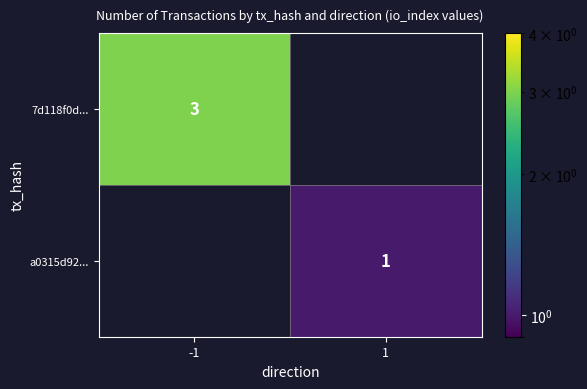

List the labels in order of a0315d92... value, smallest first.

-1, 1